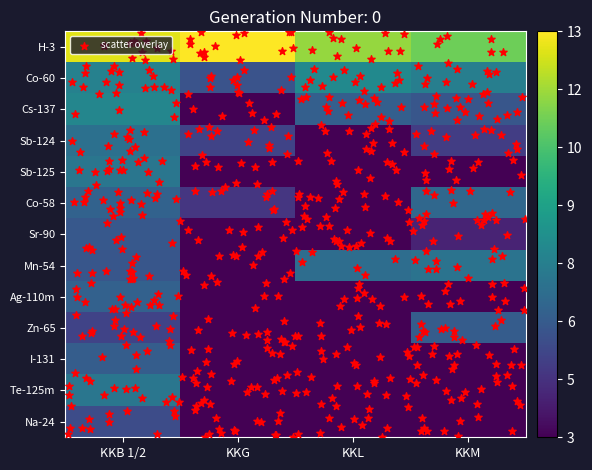

Is the value of Sr-90 at KKM greater than the value of Sb-125 at KKB 1/2?

No